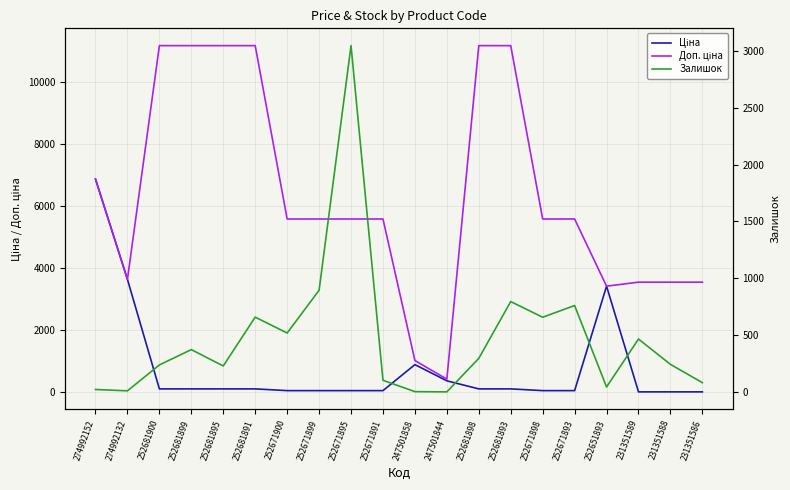

What is the label of the 19th point from the left?

231351588